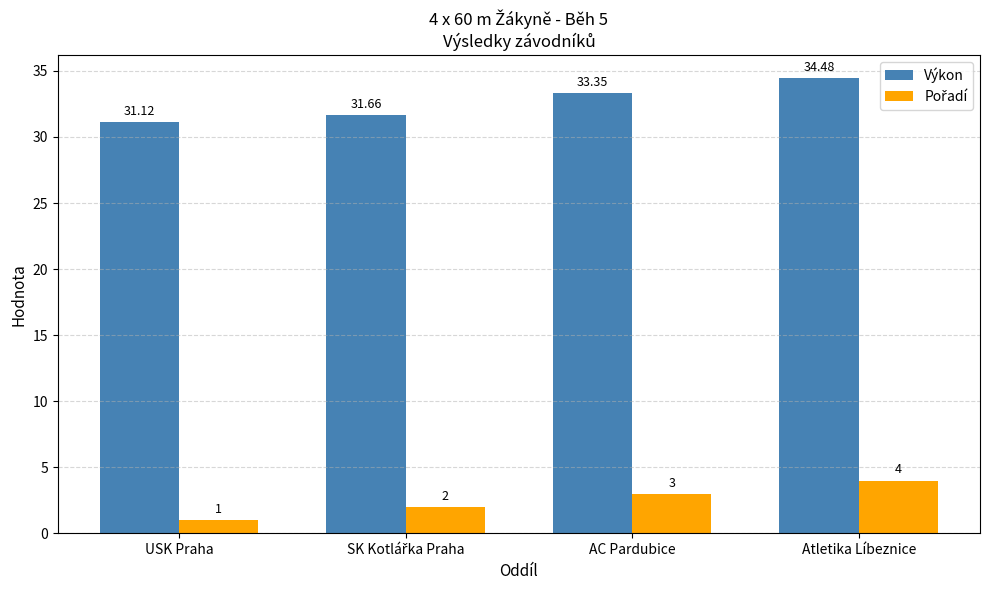

Are the bars horizontal?

No